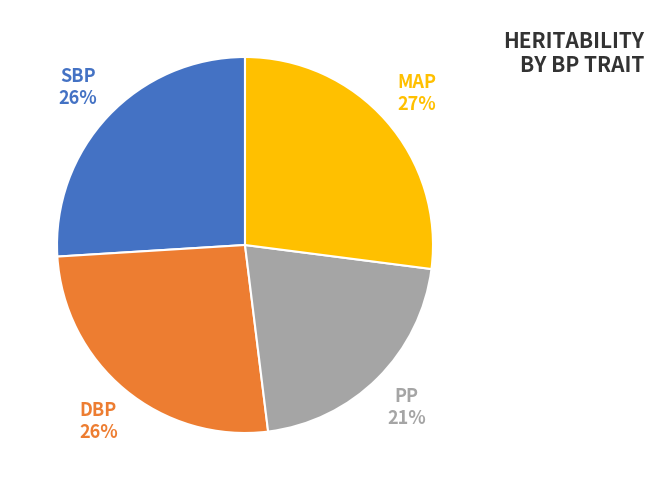

True or false: PP accounts for 21% of the total.

True